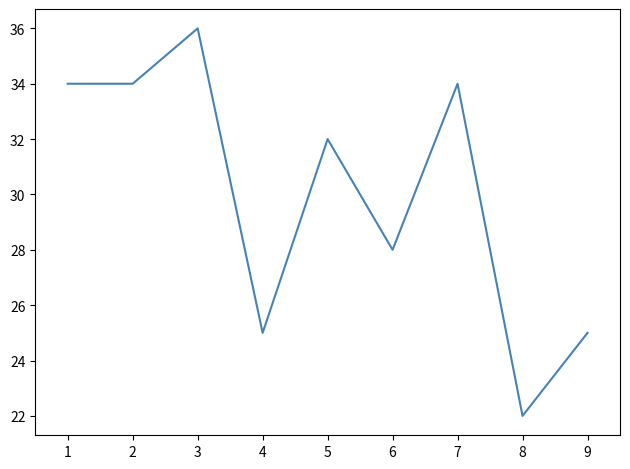

Reading right to left, transcribe all the data shown in this chart.

25	22	34	28	32	25	36	34	34